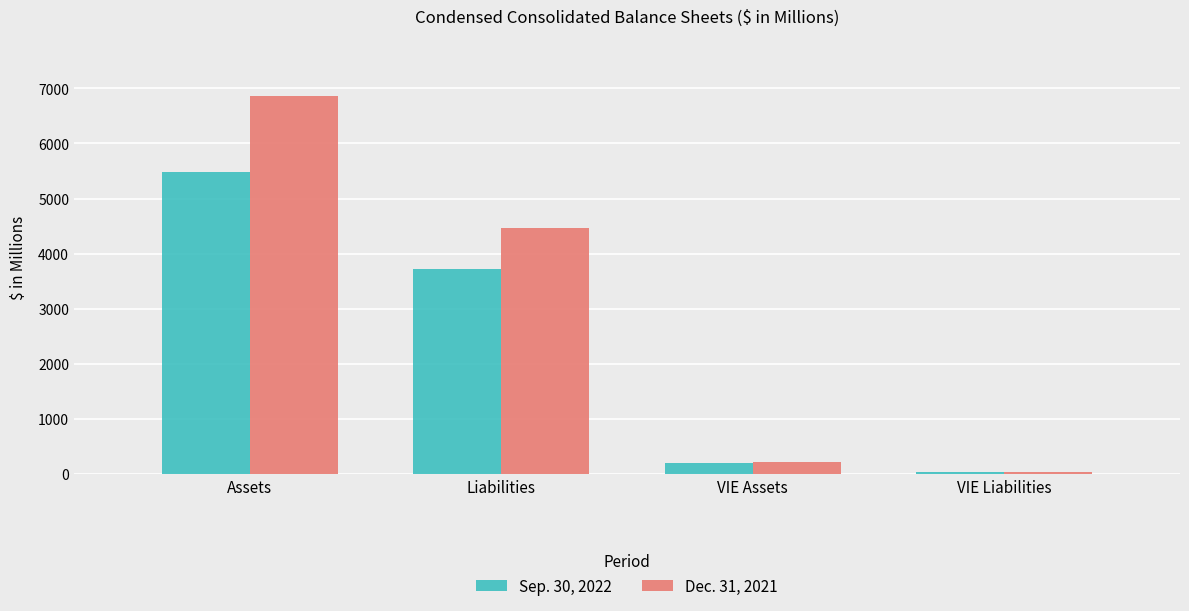

What is the difference between the highest and lowest values at Assets?

1389.0